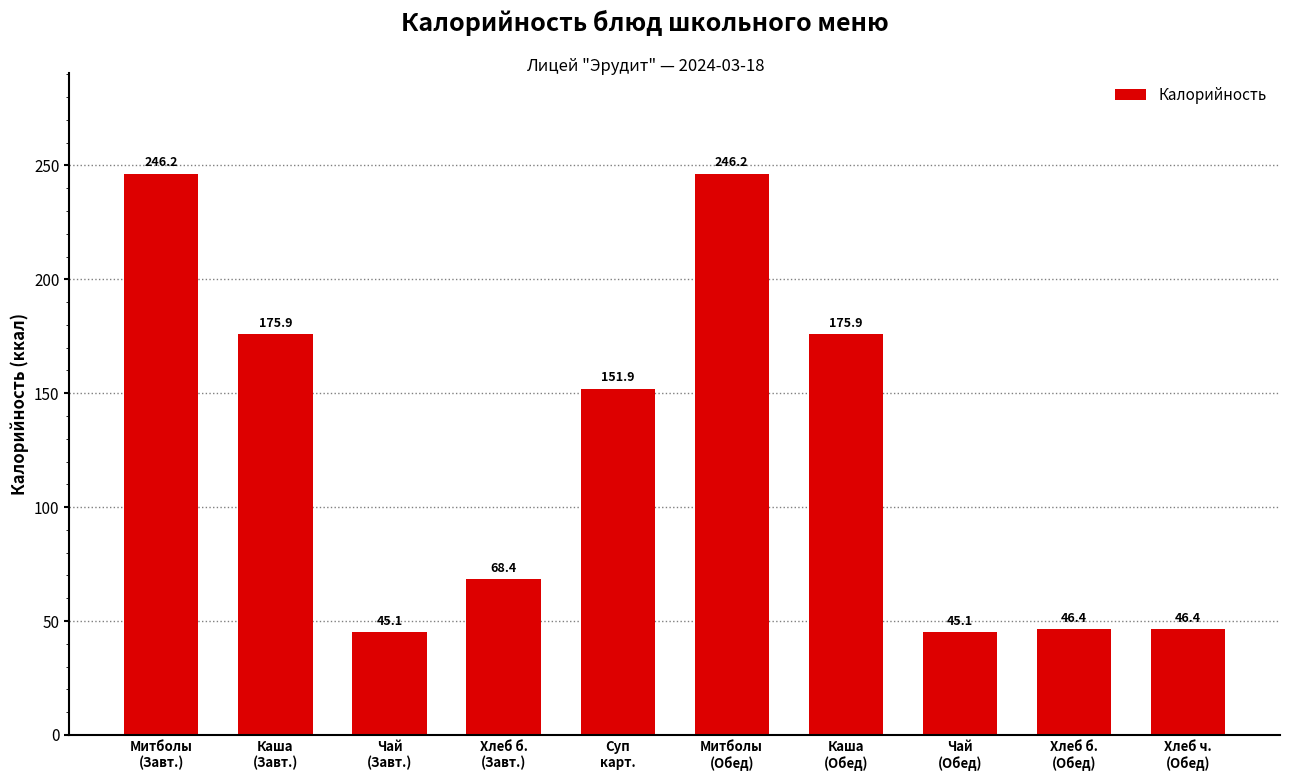

What is the change in value from Митболы
(Завт.) to Каша
(Завт.)?

-70.4